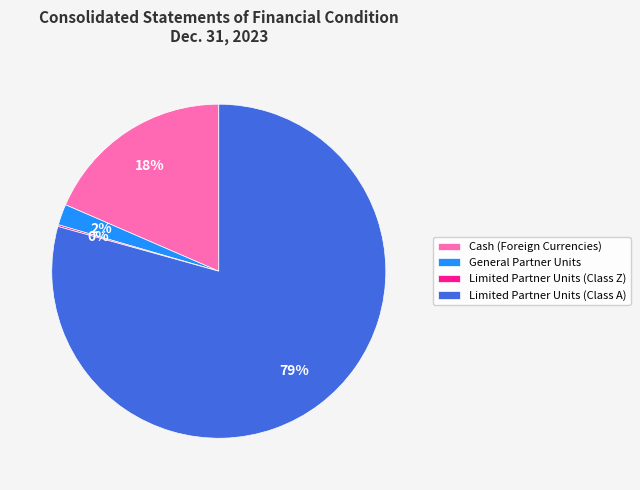

Is there any slice that represents more than half of the pie?

Yes